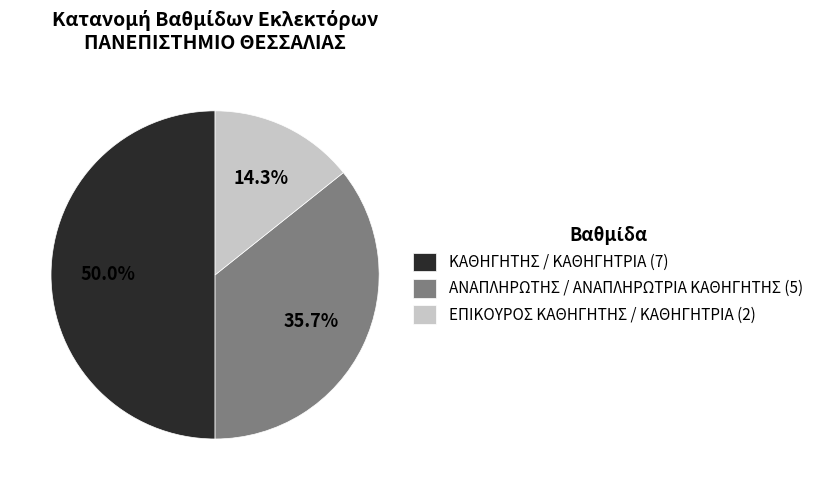

To the nearest percent, what percentage of the pie is ΕΠΙΚΟΥΡΟΣ ΚΑΘΗΓΗΤΗΣ / ΚΑΘΗΓΗΤΡΙΑ?

14%